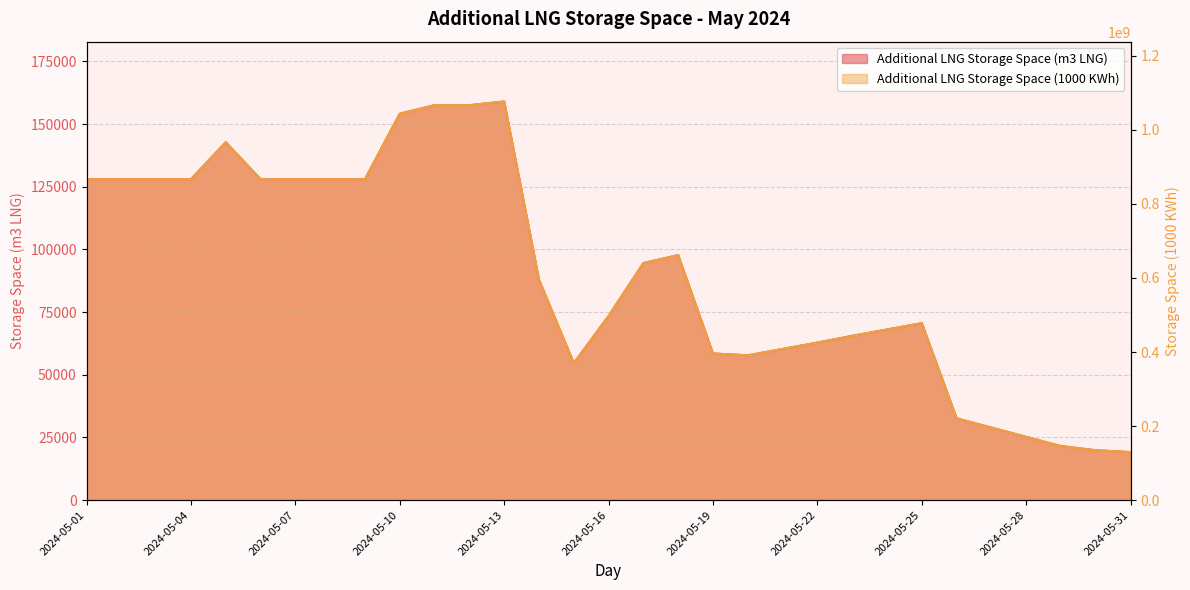

Reading right to left, what are all the values shown in this chart?

Additional LNG Storage Space (m3 LNG): 19133	19898	21535	25232	28929	32626	70611	68071	65531	62844	60304	57764	58505	97763	94569	73465	54623	87980	159053	157576	157576	154179	128034	128034	128034	128034	142805	128034	128034	128034	128034
Additional LNG Storage Space (1000 KWh): 129536773	134713995	145794184	170822332	195851428	220880118	478039651	460843310	443646833	425460446	408264037	391067696	396080339	661857283	640235934	497359485	369803004	595626728	1076793781	1066793747	1066793747	1043793755	866793797	866793797	866793797	866793797	966793738	866793797	866793797	866793797	866793797